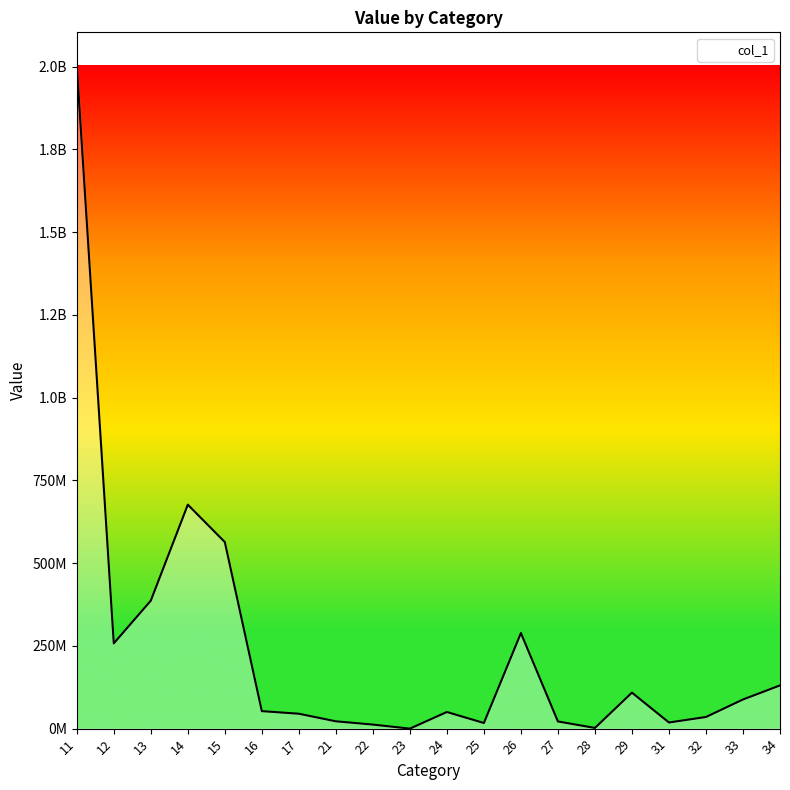

What is the difference between the maximum and second lowest values?

2000944396.3